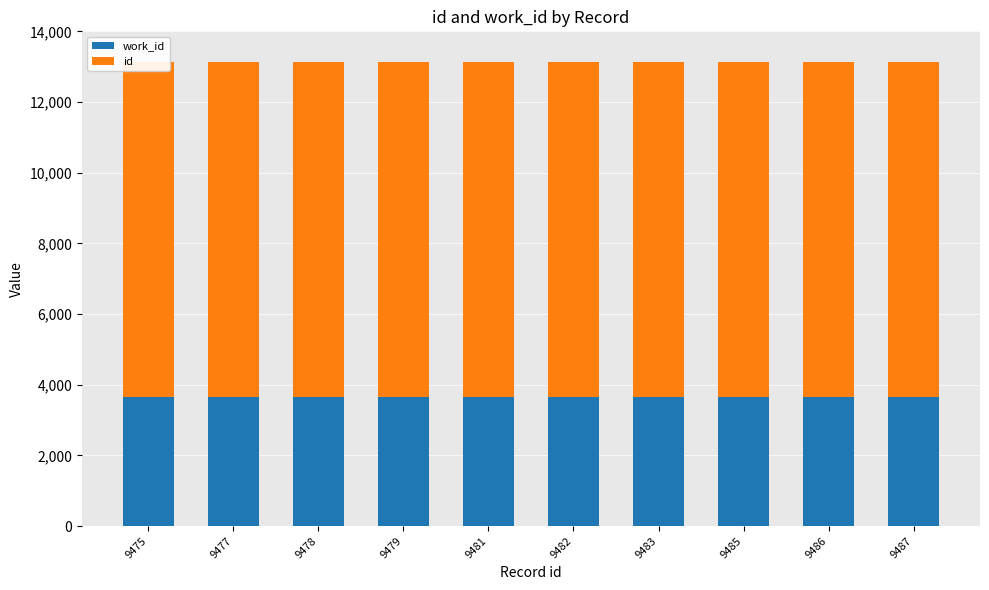

At 9479, list the series in order from largest to smallest.

id, work_id